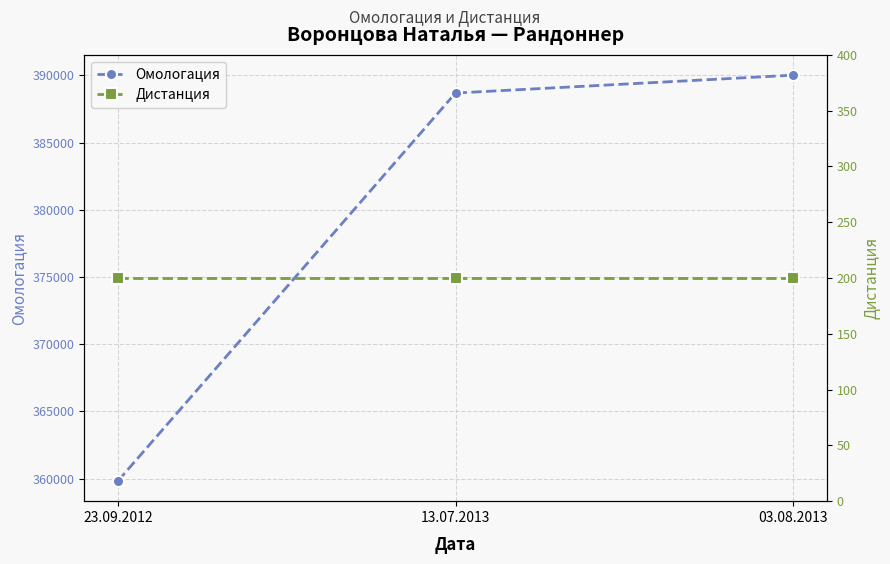

What is the lowest value of the Дистанция series?

200